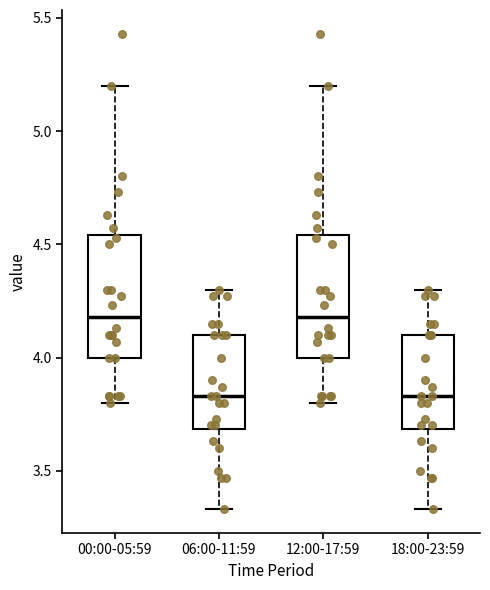

Reading left to right, read every box against the y-axis: the position of its median line, the range the box covers, and the ends of its whiskers. The values are not printed on the chart, so give them approximately, as read against the axis.

00:00-05:59: median 4.20, box 4.00 to 4.55, whiskers 3.80 to 5.20
06:00-11:59: median 3.85, box 3.70 to 4.10, whiskers 3.35 to 4.30
12:00-17:59: median 4.20, box 4.00 to 4.55, whiskers 3.80 to 5.20
18:00-23:59: median 3.85, box 3.70 to 4.10, whiskers 3.35 to 4.30